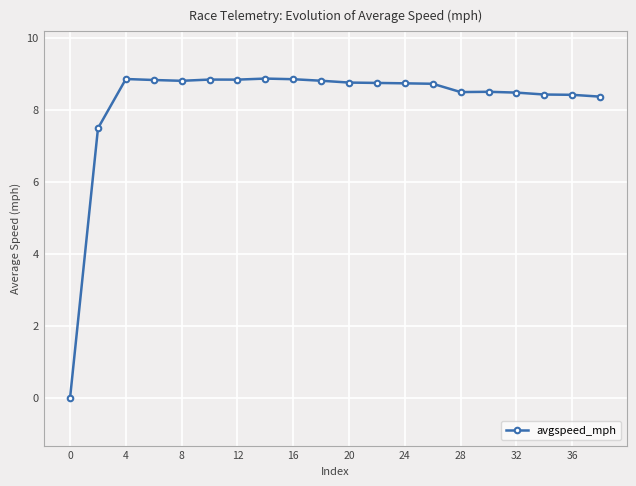

How many values are below zero?

1